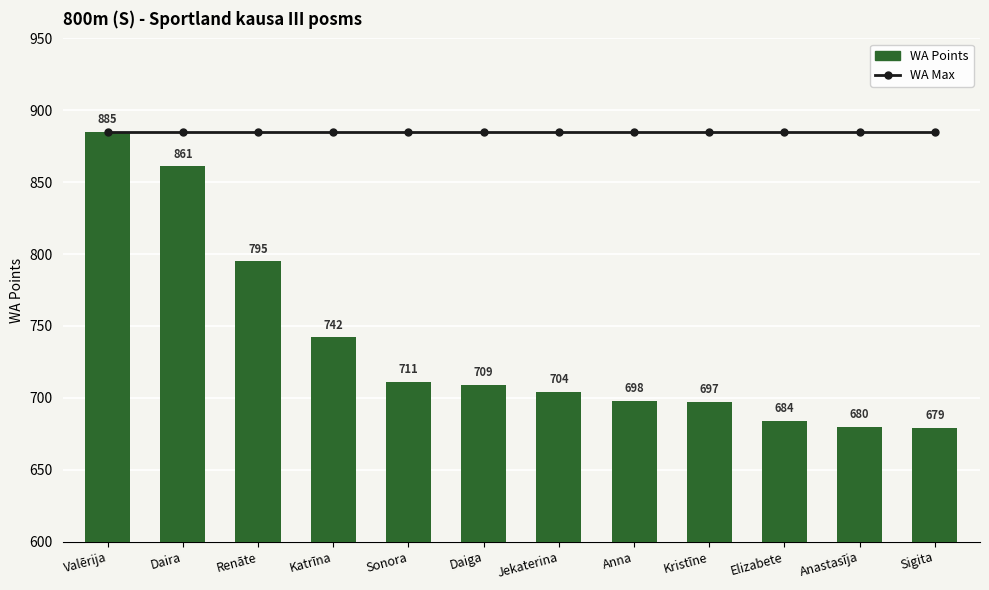

Where is WA Points nearest to the value 782?

Renāte